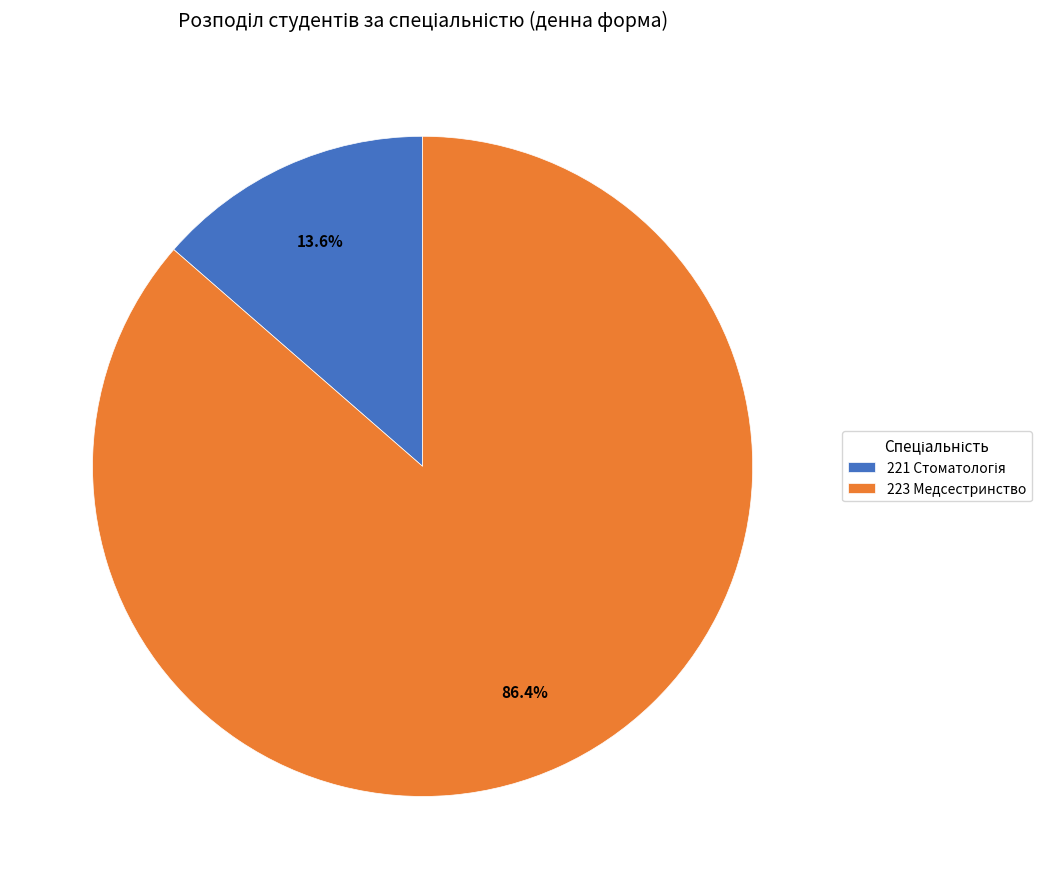

Which slice is the largest?

223 Медсестринство